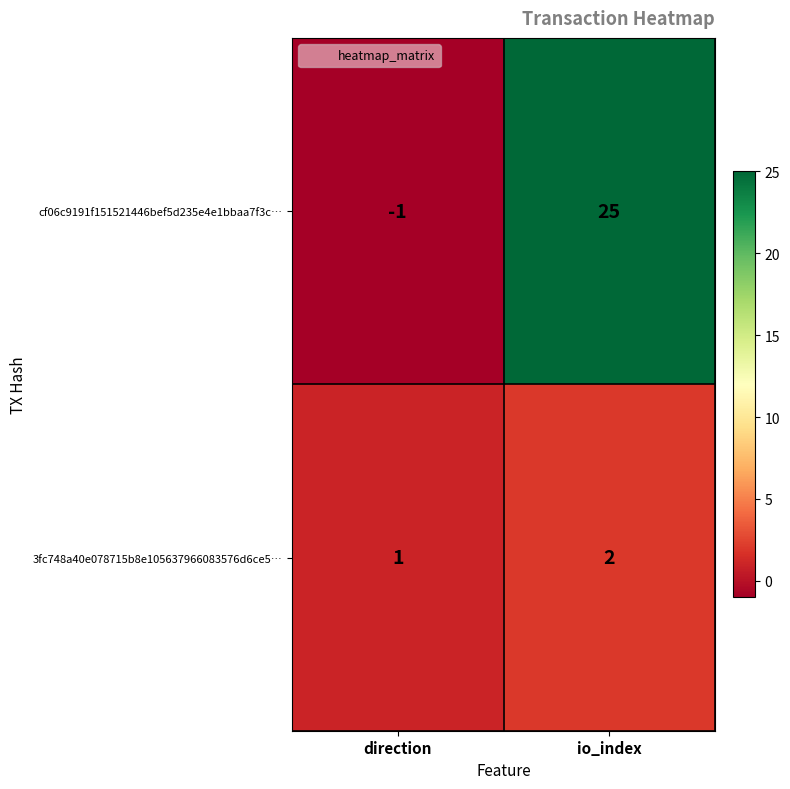

Which category has the highest value across all series?

io_index